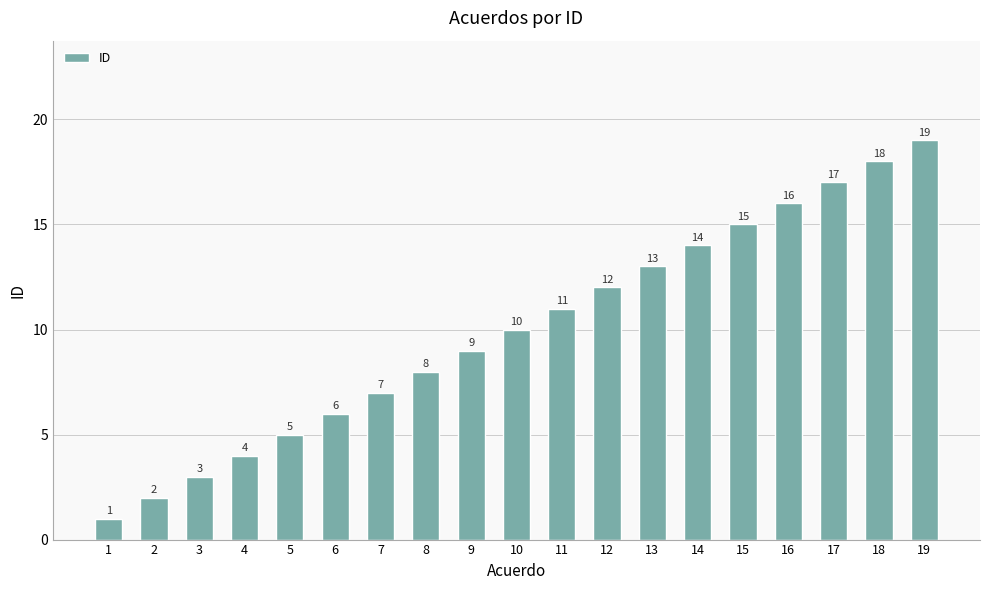

What is the value of the 15th bar from the left?

15